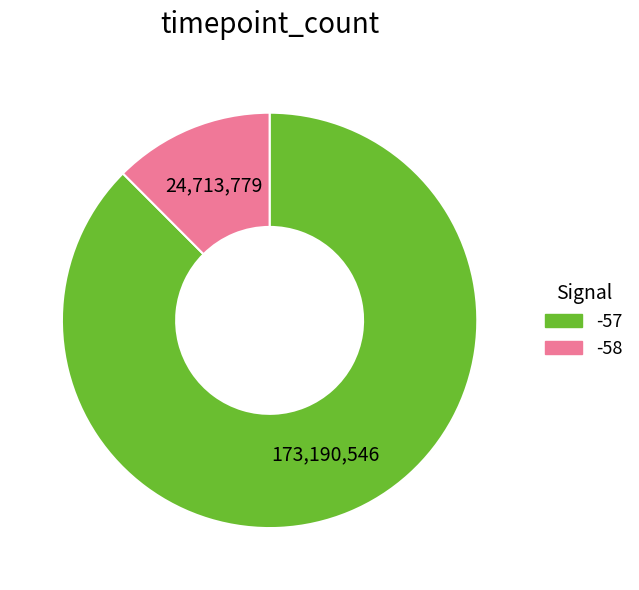

True or false: -58 accounts for 25% of the total.

False